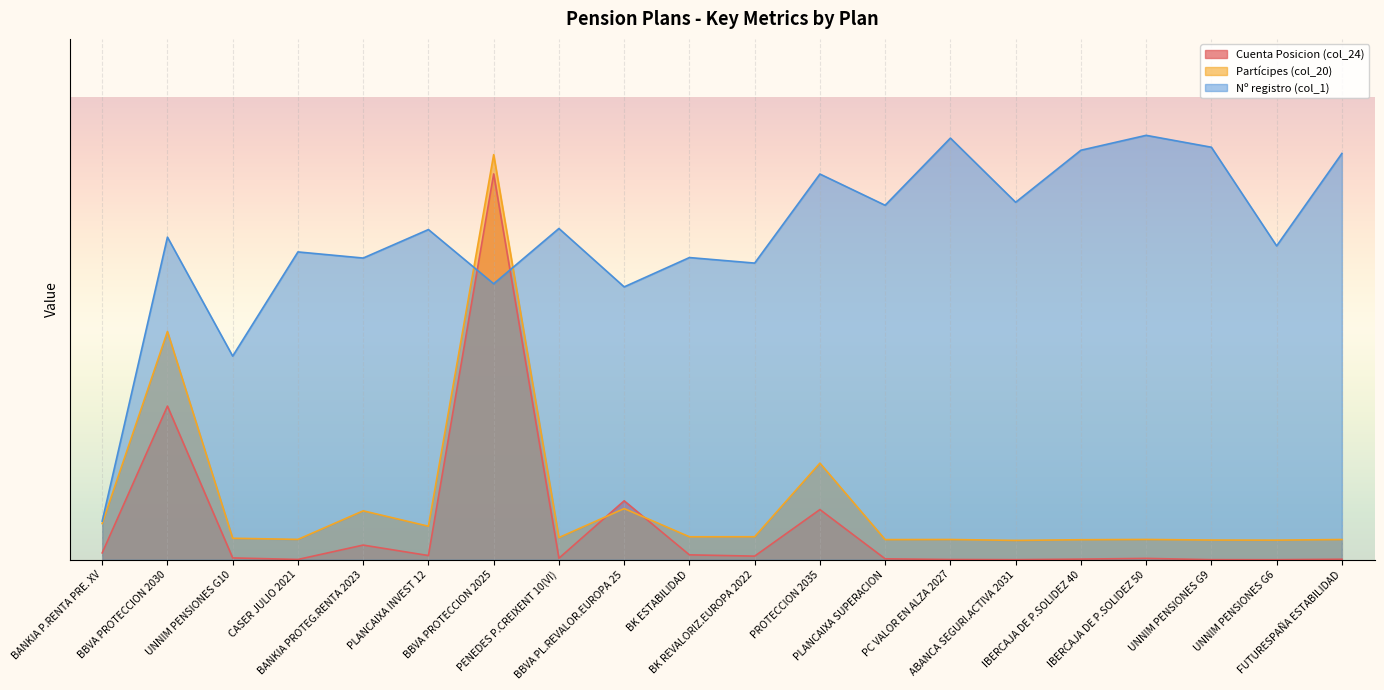

What are all the series names shown in the legend?

Cuenta Posicion (col_24), Partícipes (col_20), Nº registro (col_1)